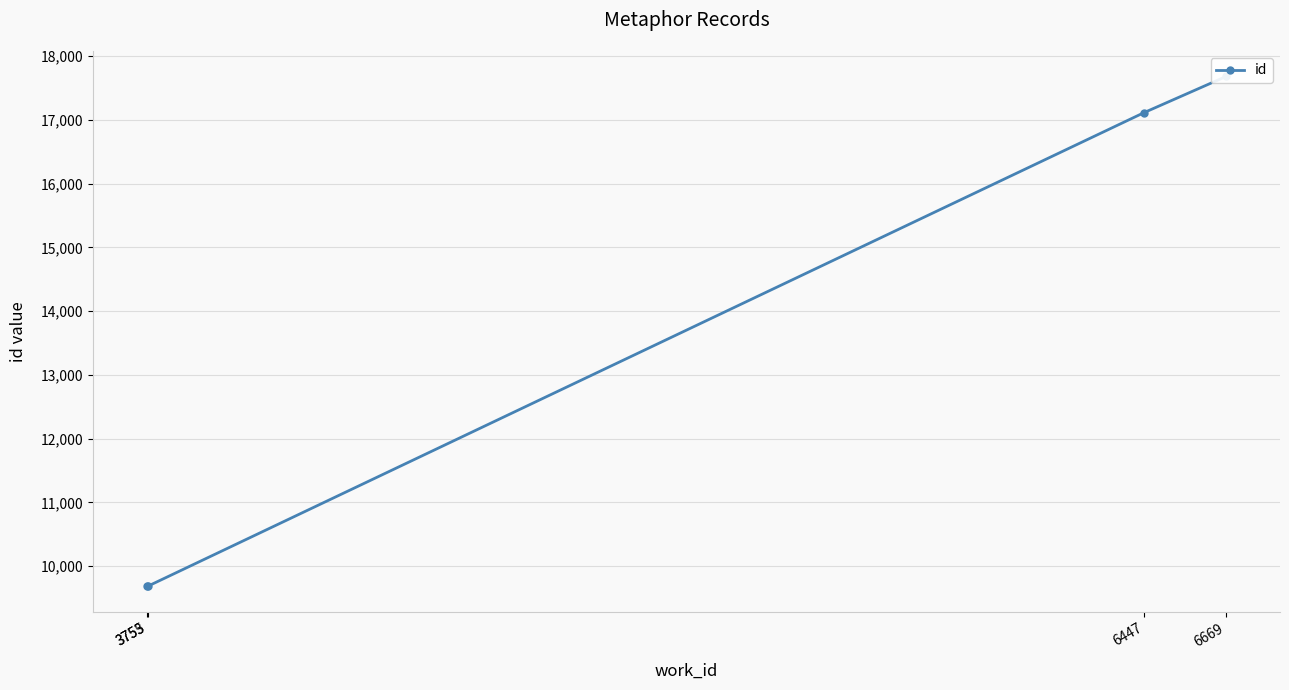

What is the difference between the second highest and minimum values?

7432